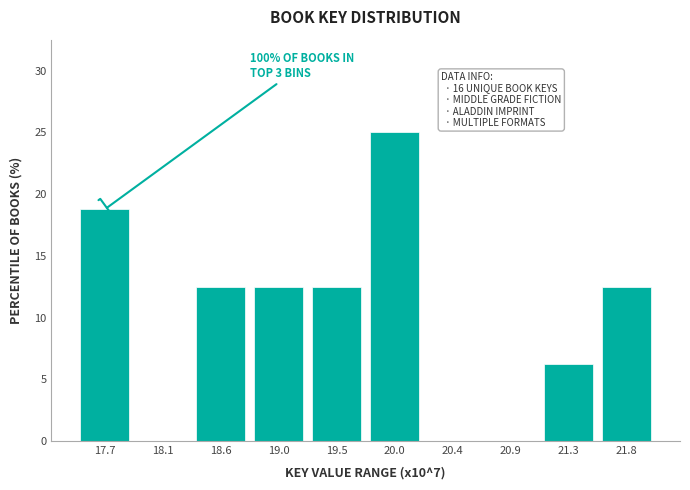

True or false: the data shows 18.8 at 17.7.

True